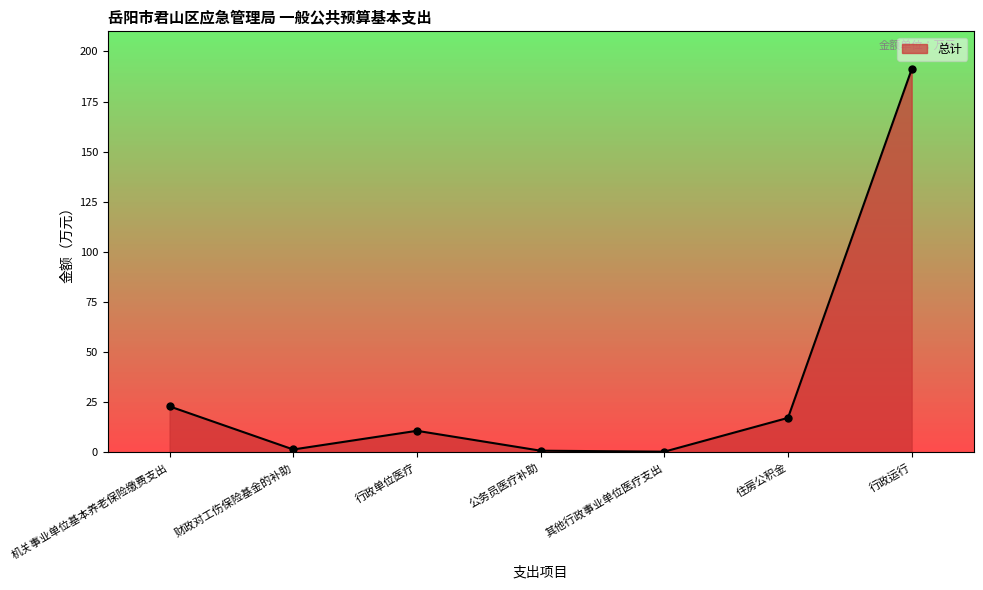

What is the change in value from 机关事业单位基本养老保险缴费支出 to 行政单位医疗?

-12.2